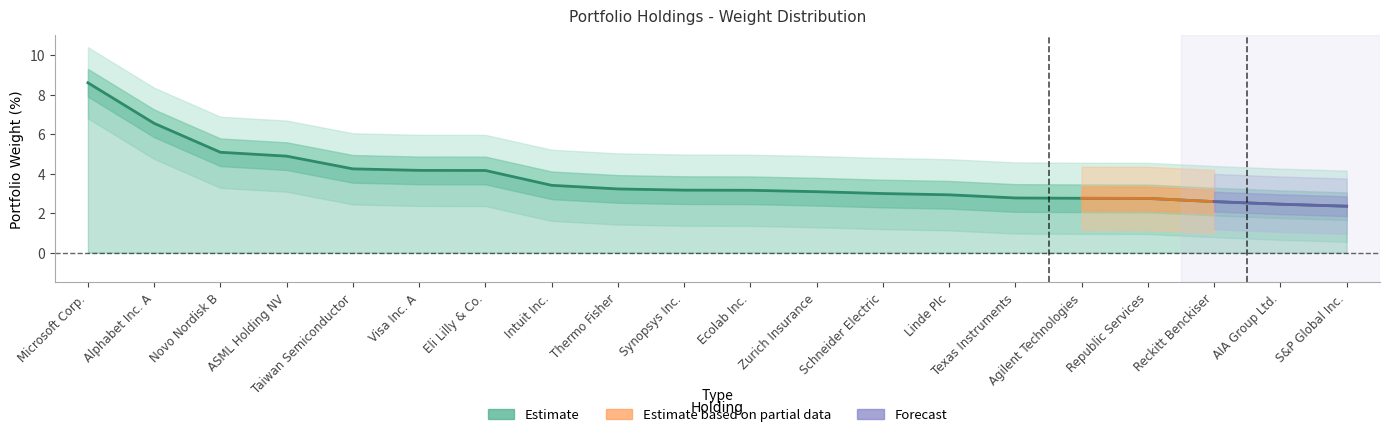

Reading left to right, what are all the values shown in this chart?

Microsoft Corp.=8.6	Alphabet Inc. A=6.5	Novo Nordisk B=5.1	ASML Holding NV=4.9	Taiwan Semiconductor=4.2	Visa Inc. A=4.2	Eli Lilly & Co.=4.2	Intuit Inc.=3.4	Thermo Fisher=3.2	Synopsys Inc.=3.2	Ecolab Inc.=3.2	Zurich Insurance=3.1	Schneider Electric=3.0	Linde Plc=2.9	Texas Instruments=2.8	Agilent Technologies=2.8	Republic Services=2.7	Reckitt Benckiser=2.6	AIA Group Ltd.=2.5	S&P Global Inc.=2.4